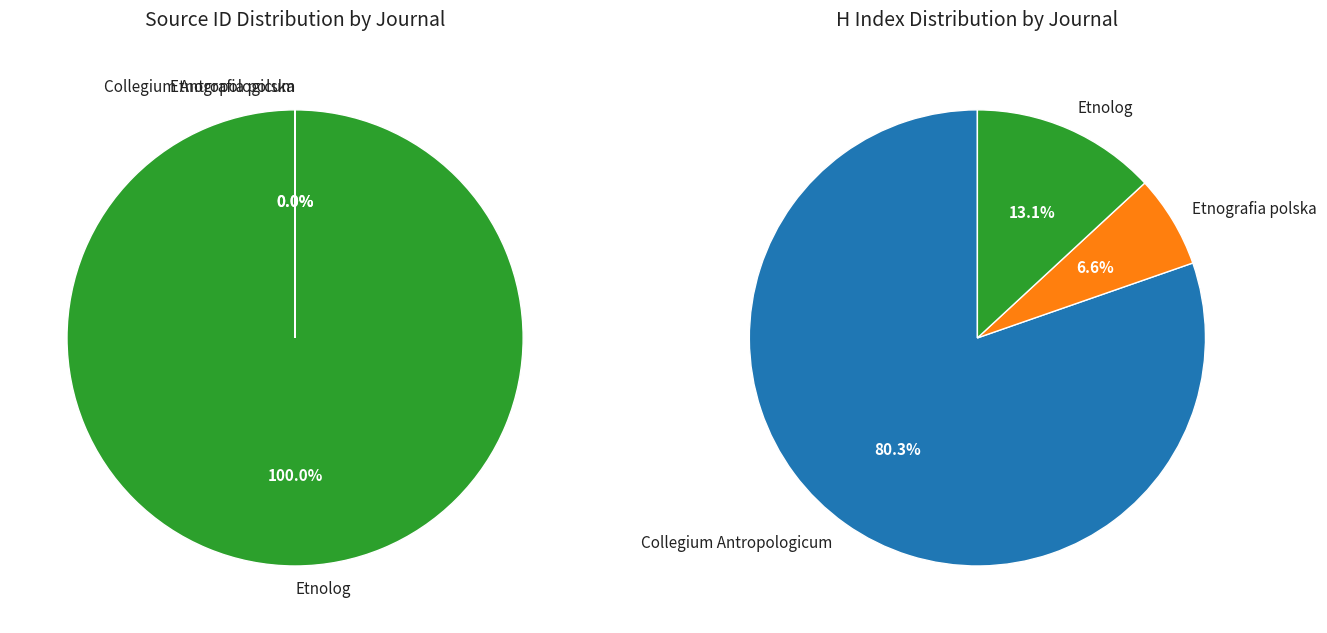

What percentage is NOT represented by Collegium Antropologicum?

100.0%